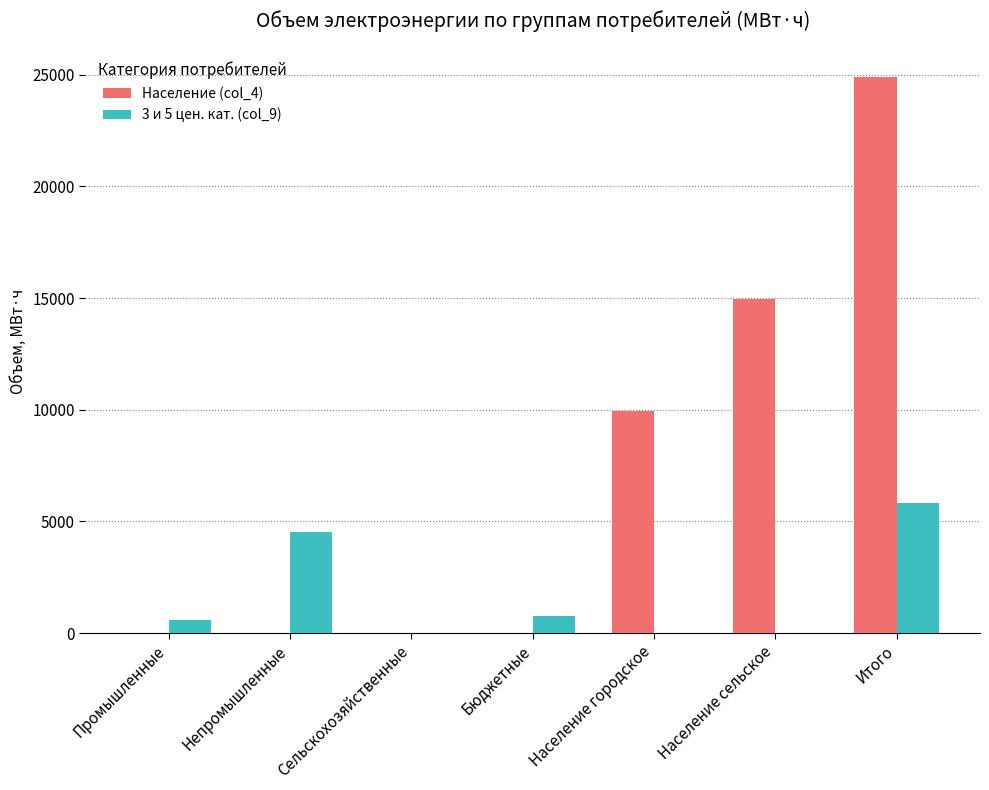

What is the sum of the 3 и 5 цен. кат. (col_9) values at Непромышленные and Сельскохозяйственные?

4505.6